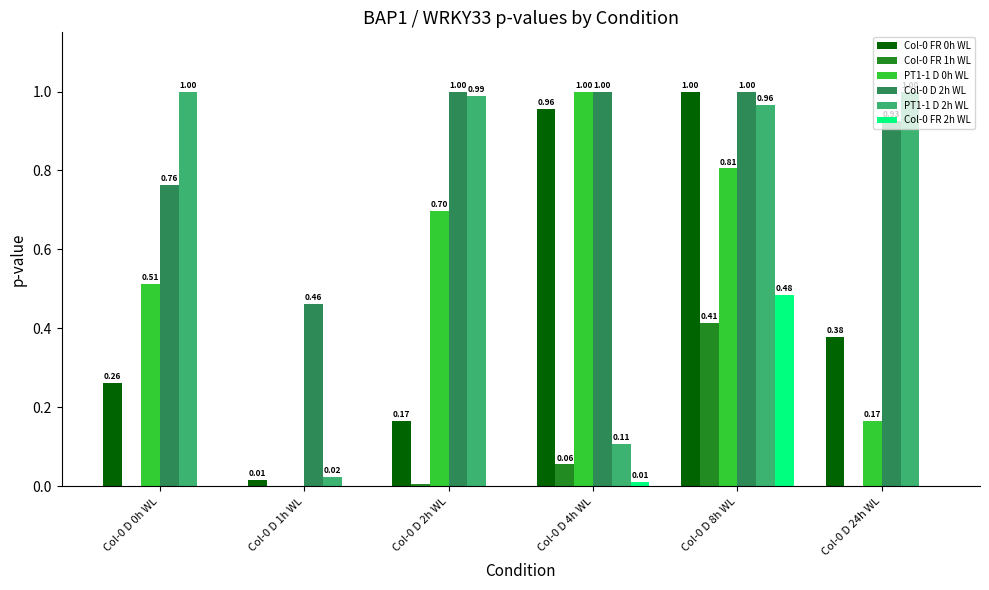

What is the sum of all Col-0 FR 0h WL values?

2.8